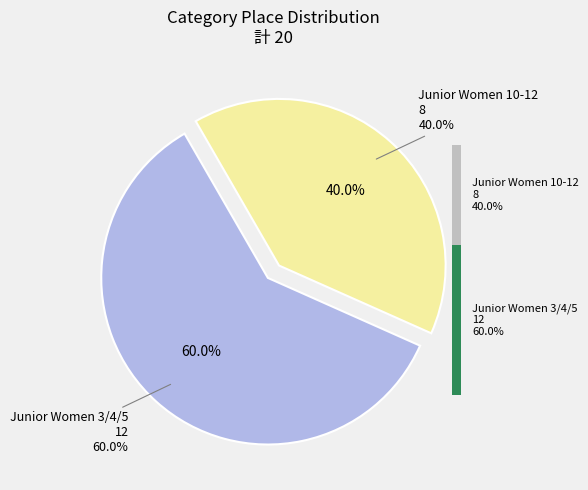

How many slices are in this pie chart?

2